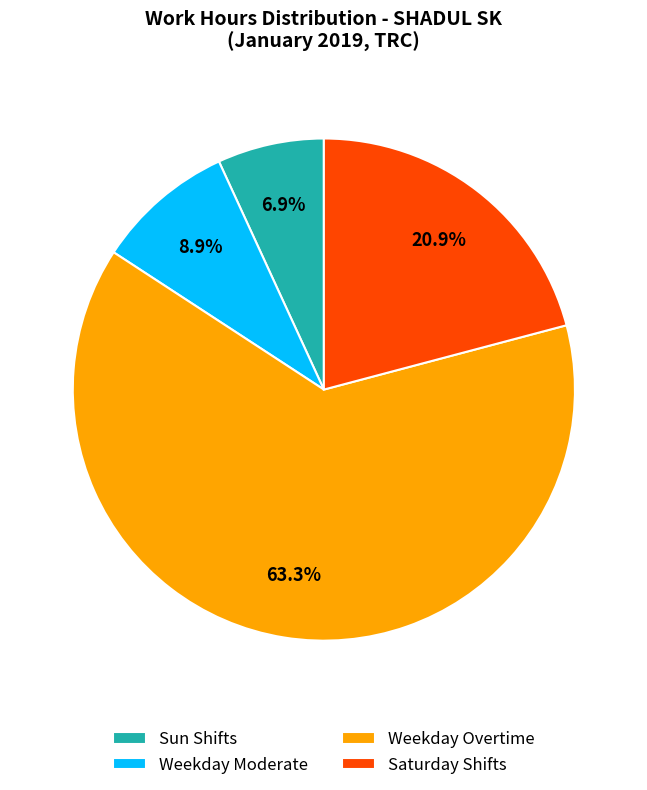

Does any single category account for the majority?

Yes